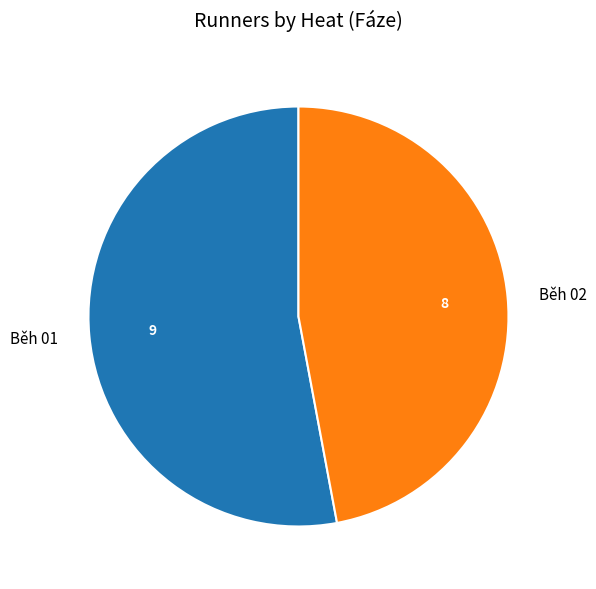

Is the sum of Běh 01 and Běh 02 greater than half?

Yes